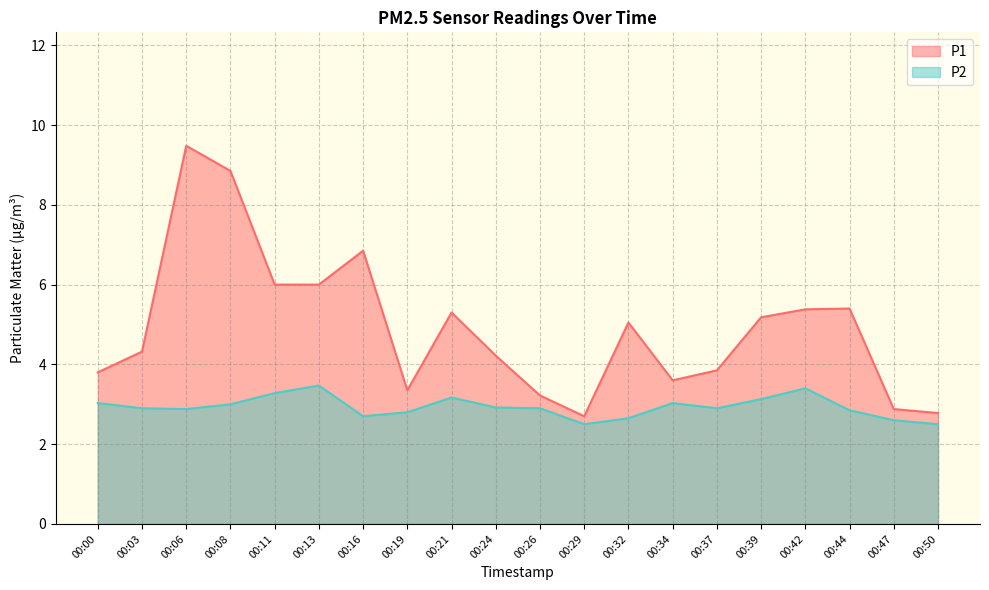

Between 00:26 and 00:39, which series saw the biggest shift?

P1